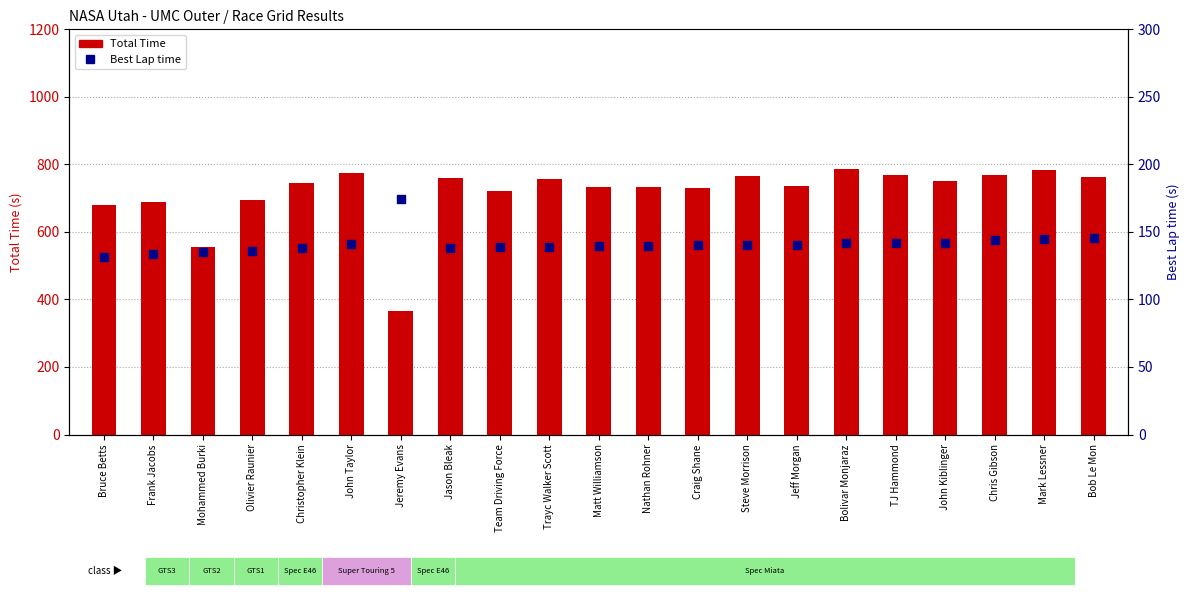

Which series has the widest spread of Y values?

Total Time